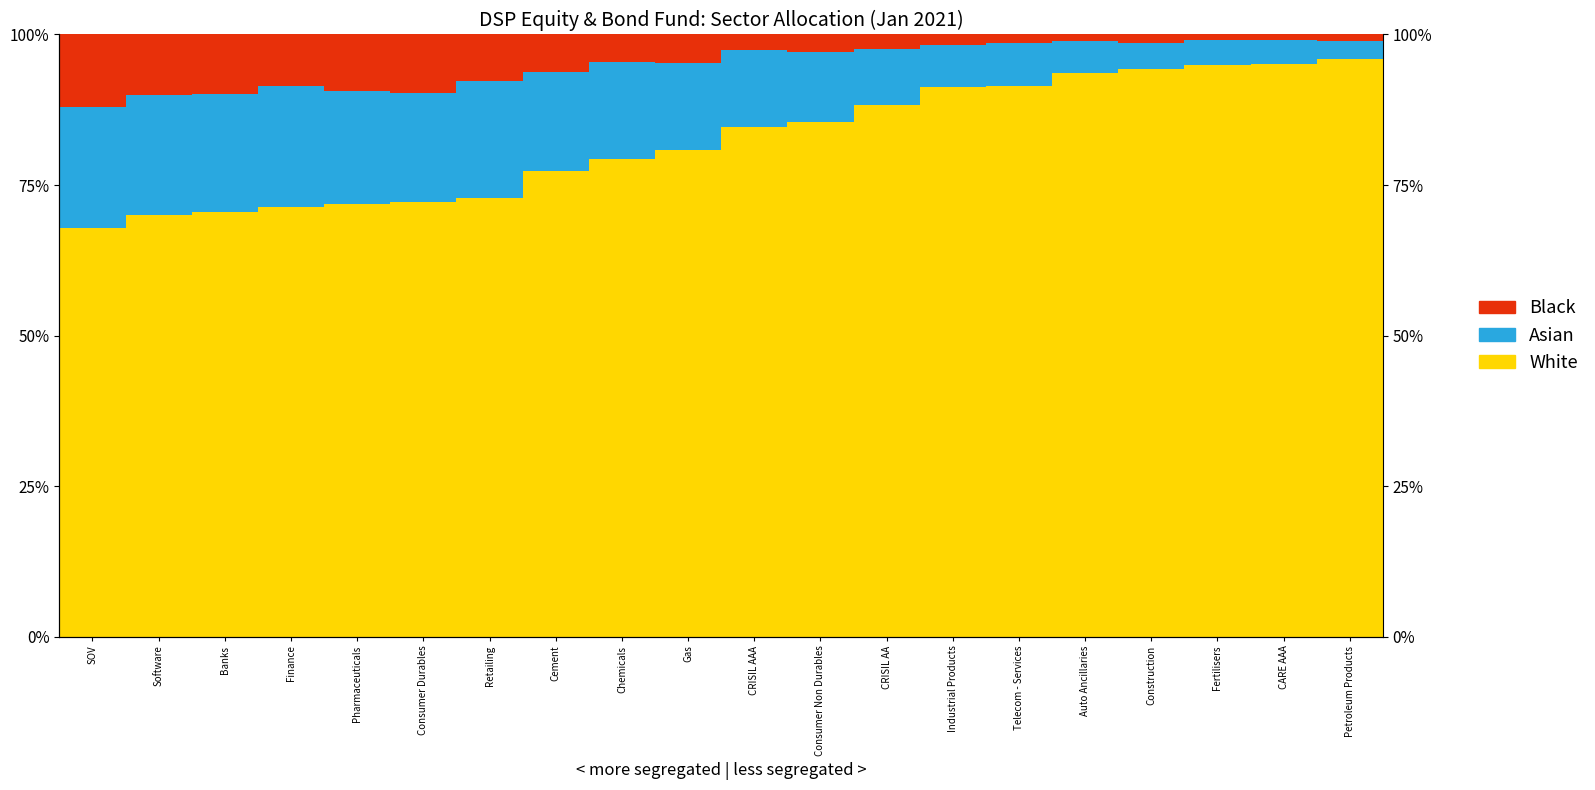

Reading left to right, list all the values displayed in this chart.

White: 0.7	0.7	0.7	0.7	0.7	0.7	0.7	0.8	0.8	0.8	0.8	0.9	0.9	0.9	0.9	0.9	0.9	0.9	1.0	1.0
Asian: 0.2	0.2	0.2	0.2	0.2	0.2	0.2	0.2	0.2	0.1	0.1	0.1	0.1	0.1	0.1	0.1	0.0	0.0	0.0	0.0
Black: 0.1	0.1	0.1	0.1	0.1	0.1	0.1	0.1	0.0	0.0	0.0	0.0	0.0	0.0	0.0	0.0	0.0	0.0	0.0	0.0